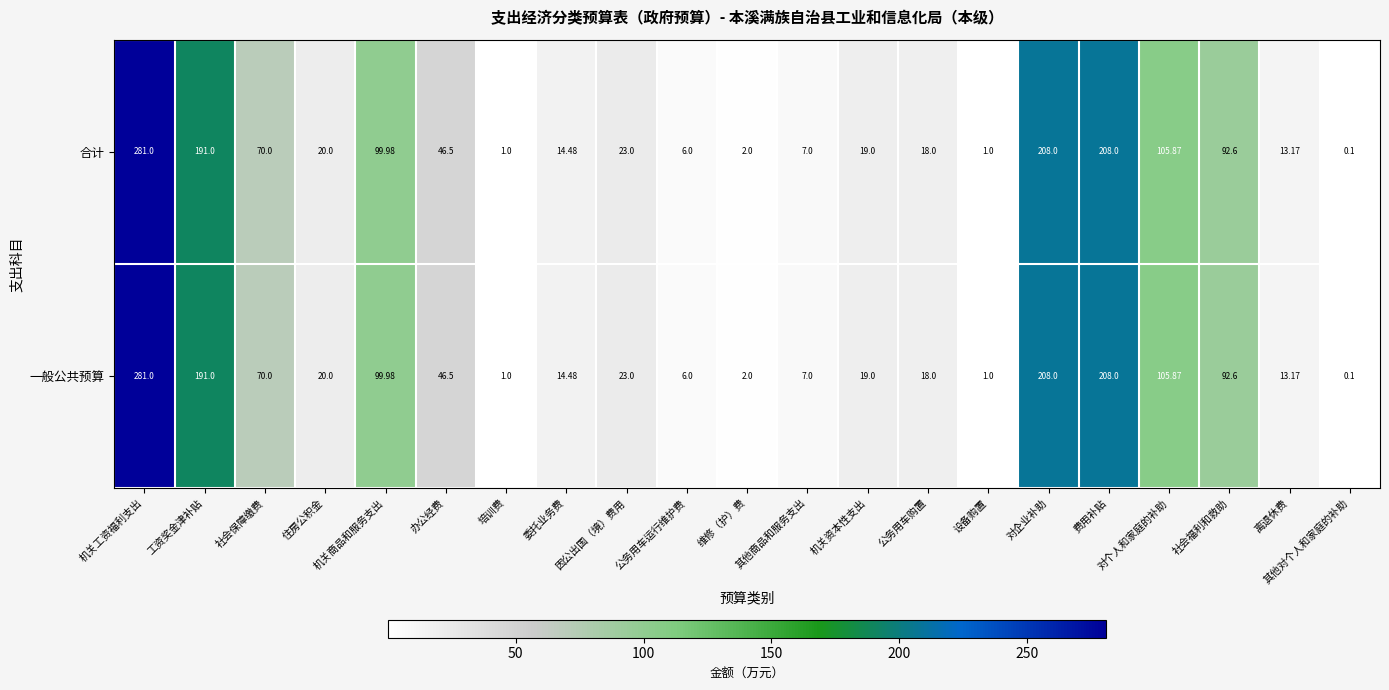

At which label is 一般公共预算 closest to 140?

对个人和家庭的补助